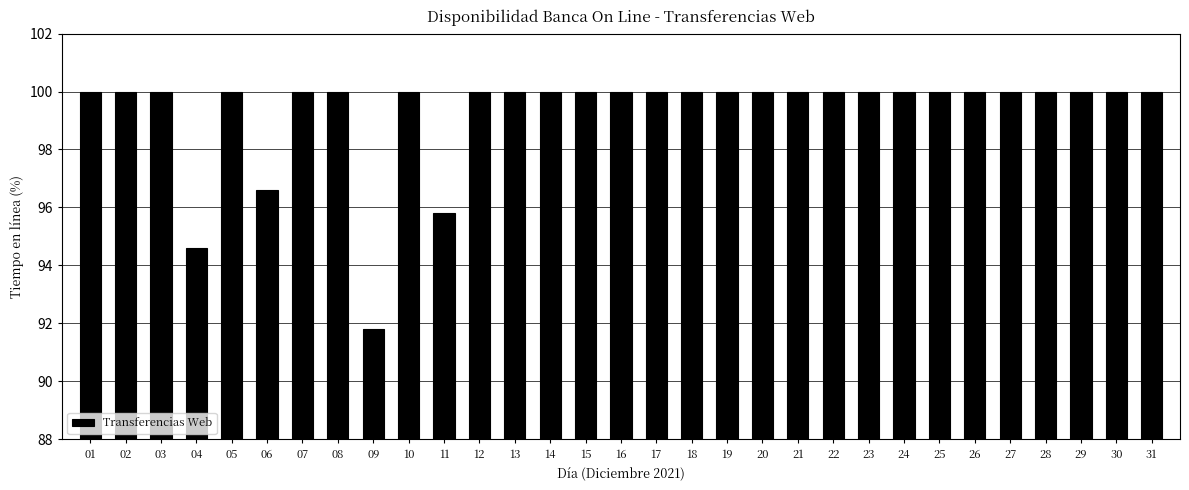

What is the change in value from 04 to 19?

+5.4